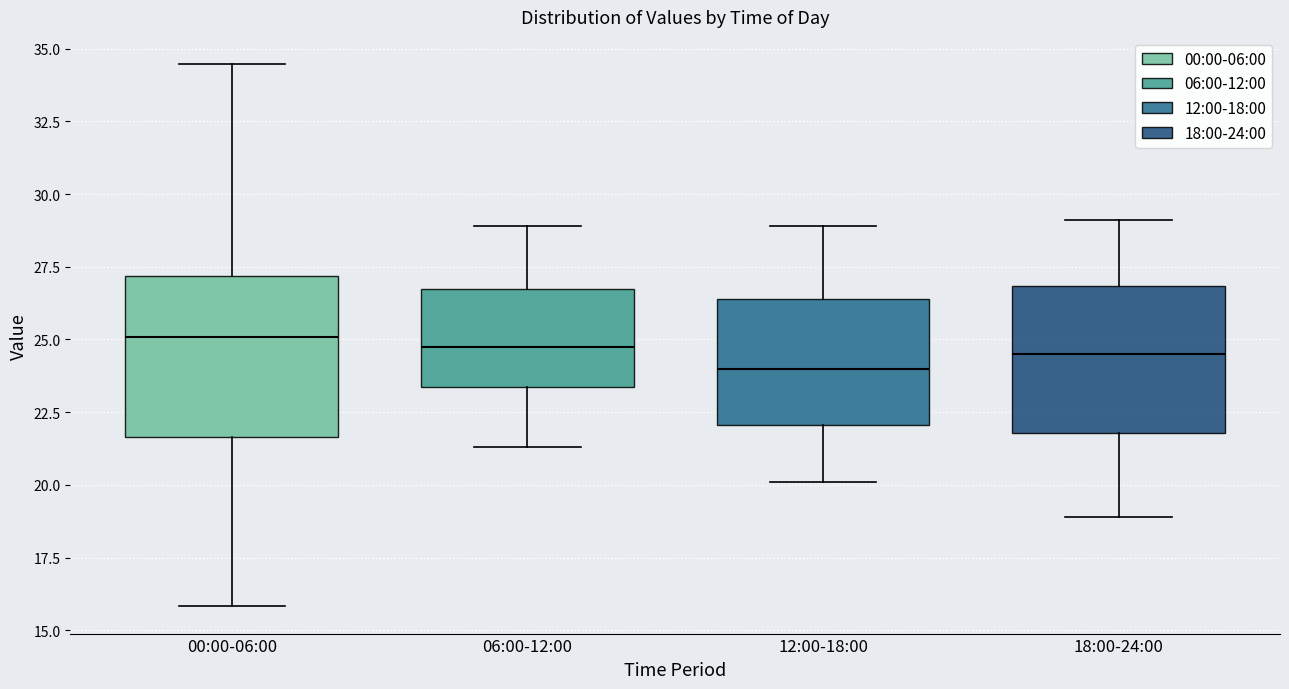

Reading left to right, read every box against the y-axis: the position of its median line, the range the box covers, and the ends of its whiskers. The values are not printed on the chart, so give them approximately, as read against the axis.

00:00-06:00: median 25.0, box 21.5 to 27.0, whiskers 16.0 to 34.5
06:00-12:00: median 25.0, box 23.5 to 26.5, whiskers 21.5 to 29.0
12:00-18:00: median 24.0, box 22.0 to 26.5, whiskers 20.0 to 29.0
18:00-24:00: median 24.5, box 22.0 to 27.0, whiskers 19.0 to 29.0